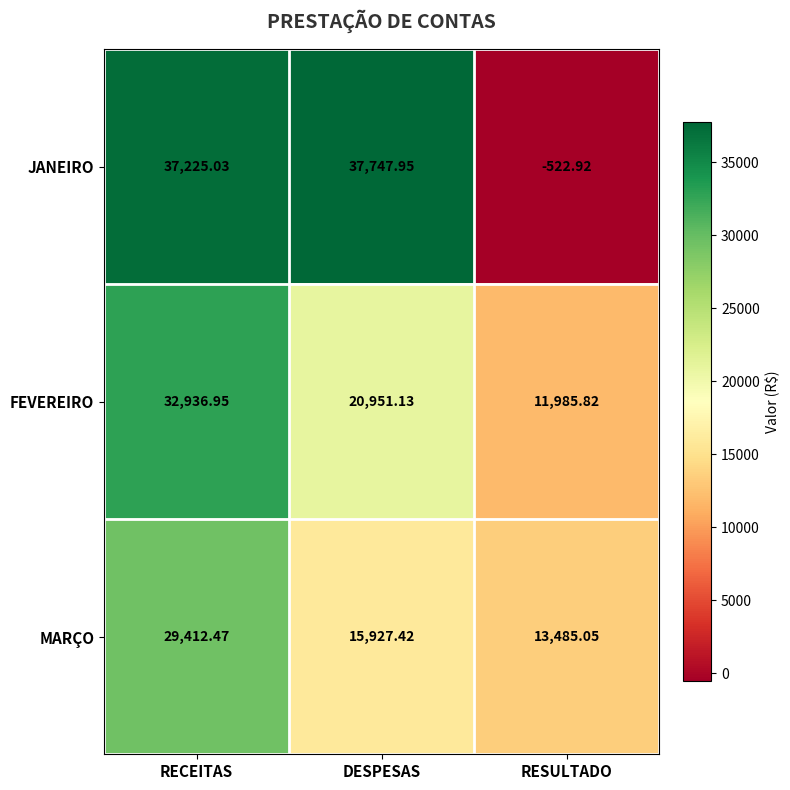

Rank the series at RESULTADO from lowest to highest value.

JANEIRO, FEVEREIRO, MARÇO